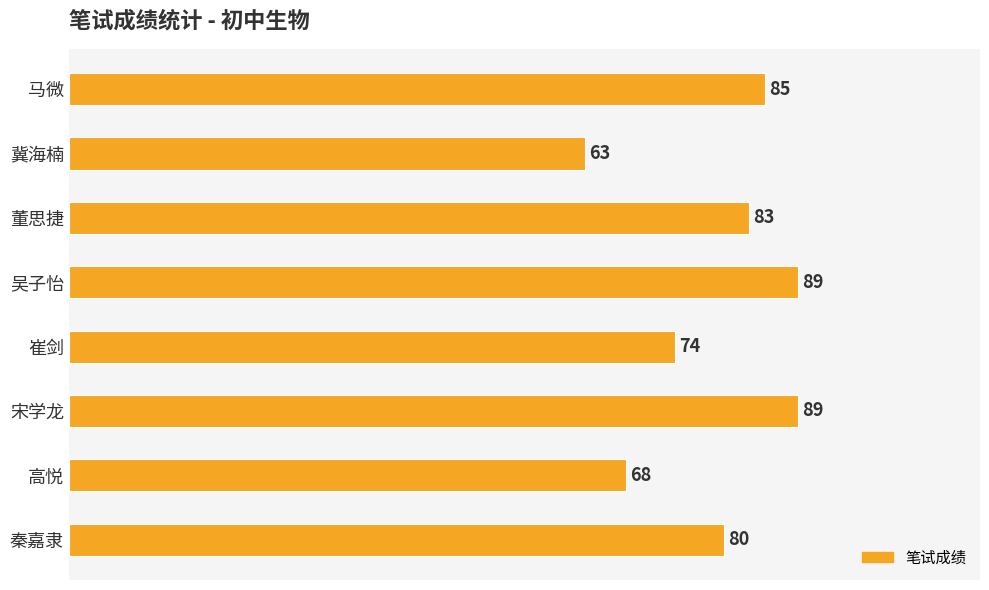

Reading top to bottom, transcribe all the data shown in this chart.

马微=85	冀海楠=63	董思捷=83	吴子怡=89	崔剑=74	宋学龙=89	高悦=68	秦嘉隶=80